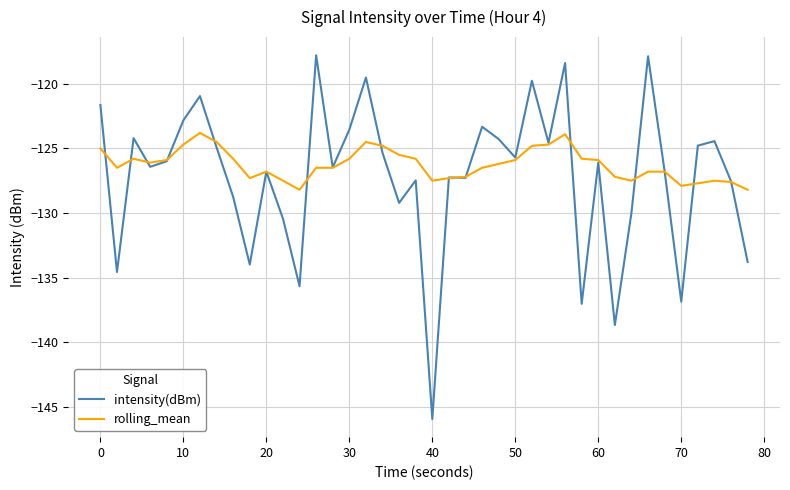

What is the difference between the second highest and second lowest values in the rolling_mean series?

4.3